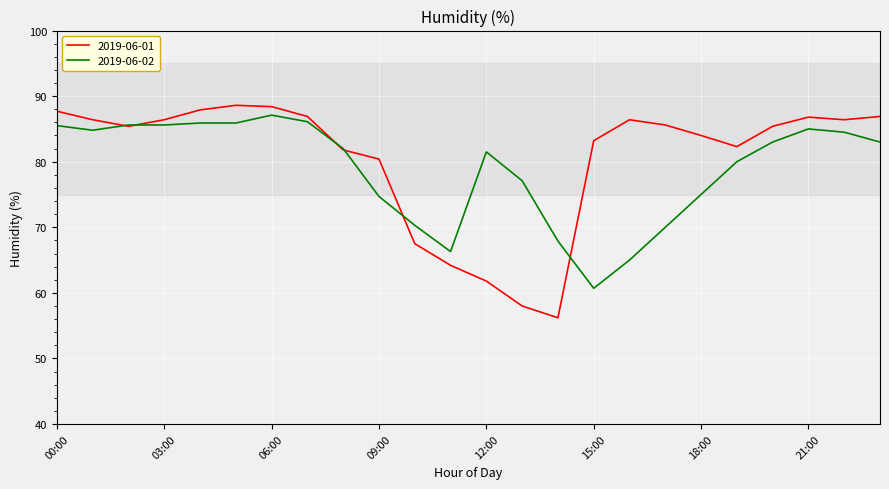

Which series has the widest spread of values?

2019-06-01